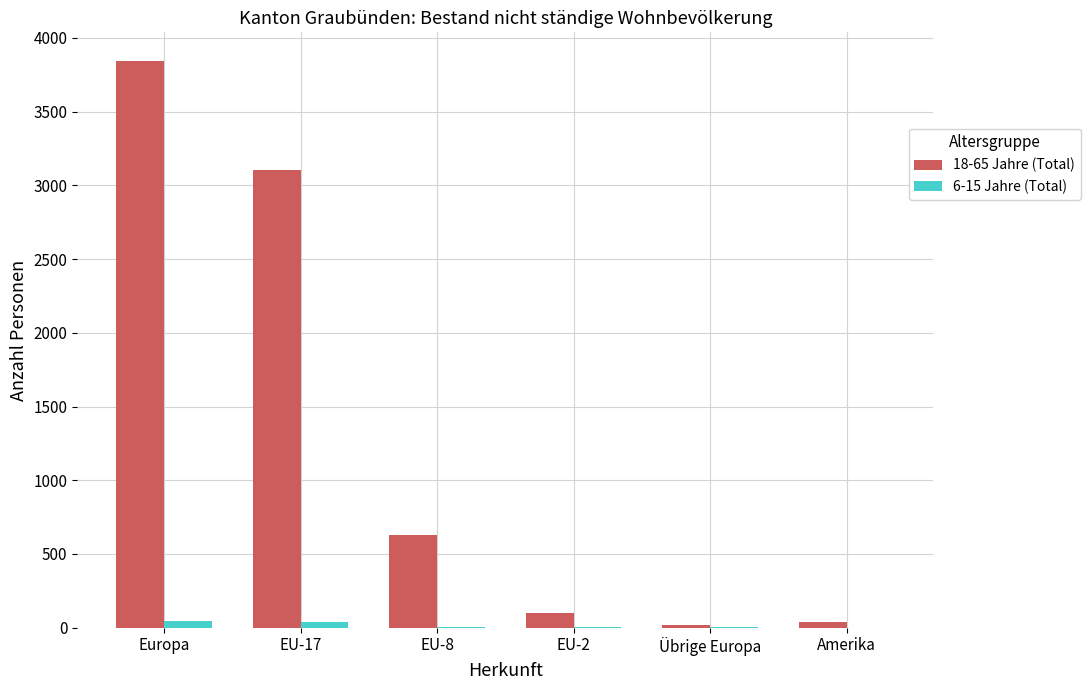

What are all the series names shown in the legend?

18-65 Jahre (Total), 6-15 Jahre (Total)